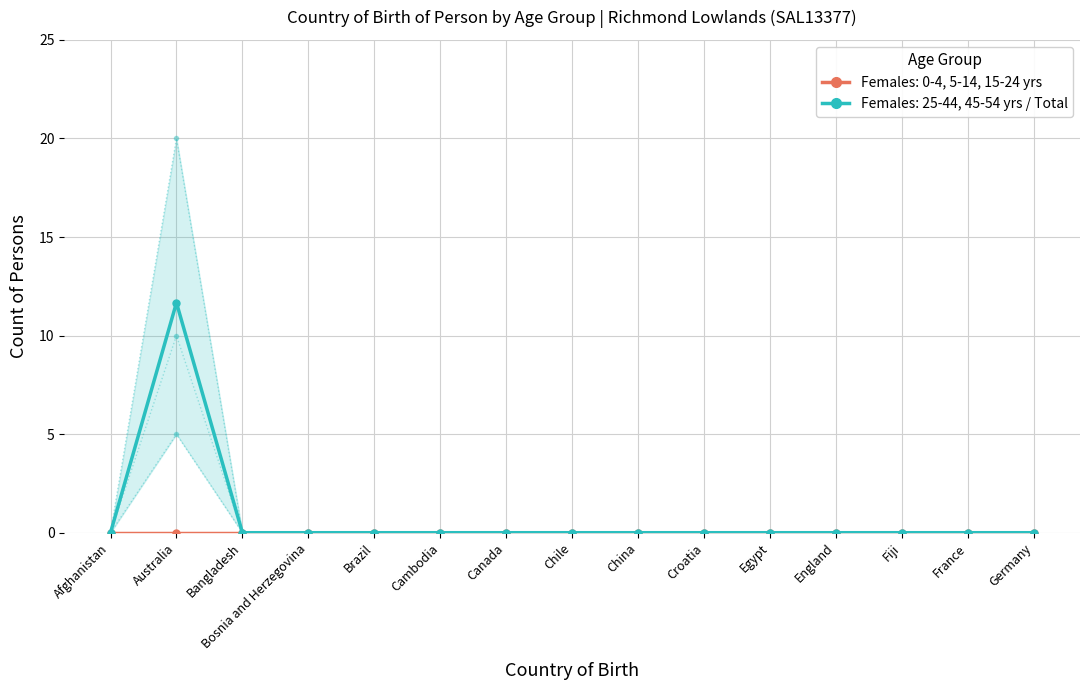

Is it true that Females: 25-44, 45-54 yrs / Total equals -7.4 at Egypt?

False